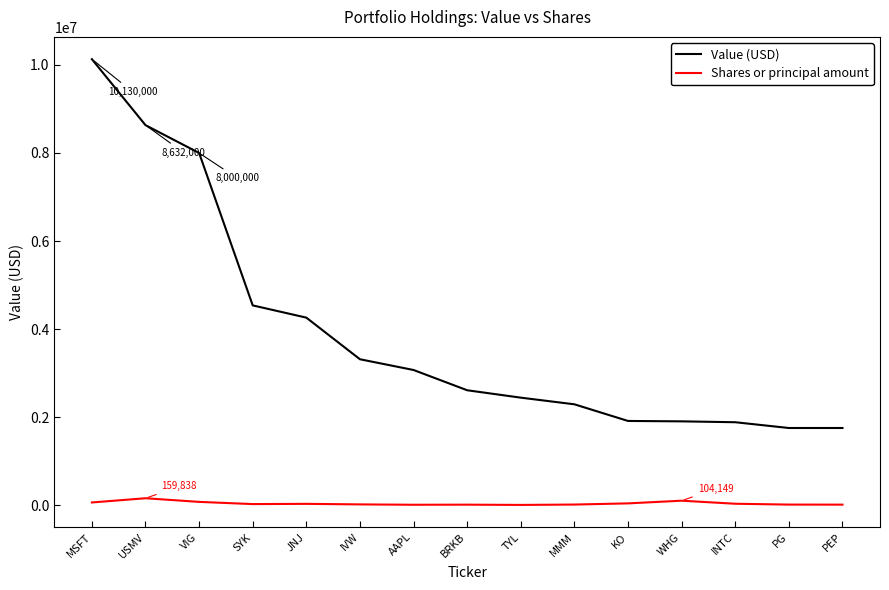

Between MSFT and KO, which series saw the biggest shift?

Value (USD)